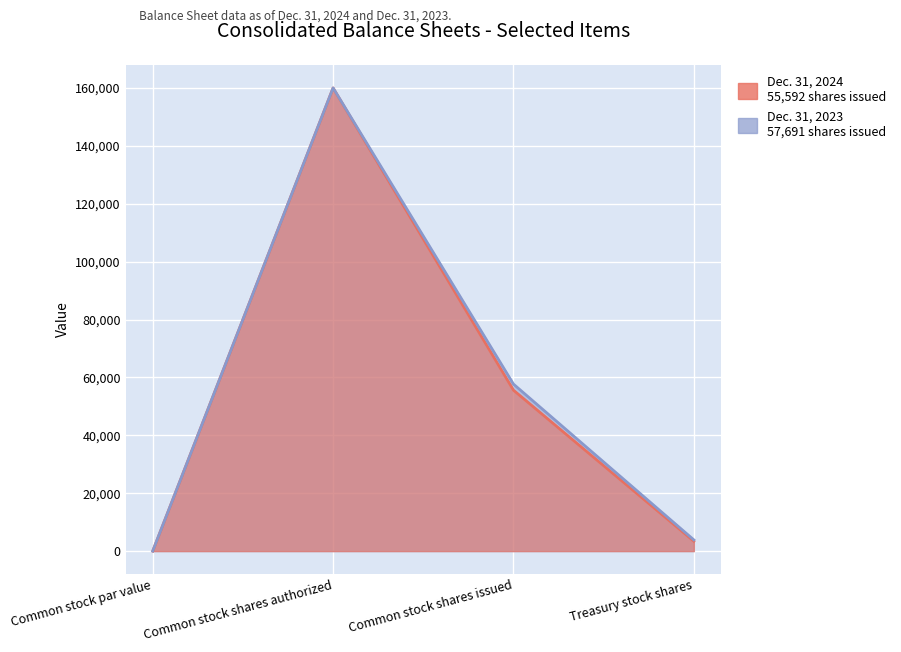

What is the label of the 2nd point from the left?

Common stock shares authorized